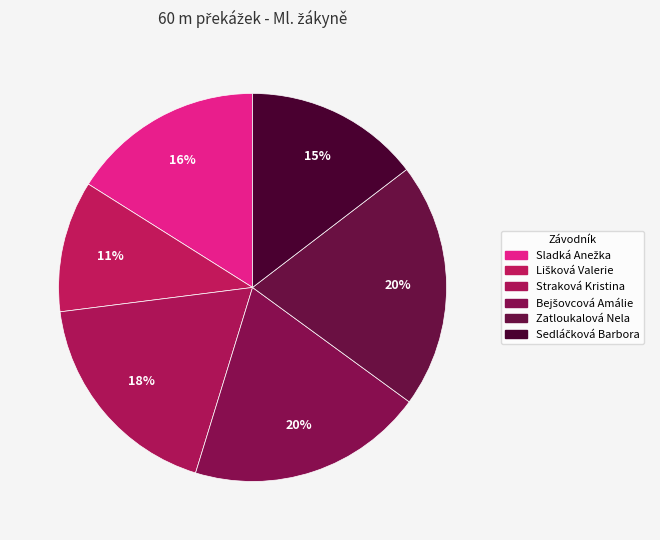

How many segments does this pie chart have?

6